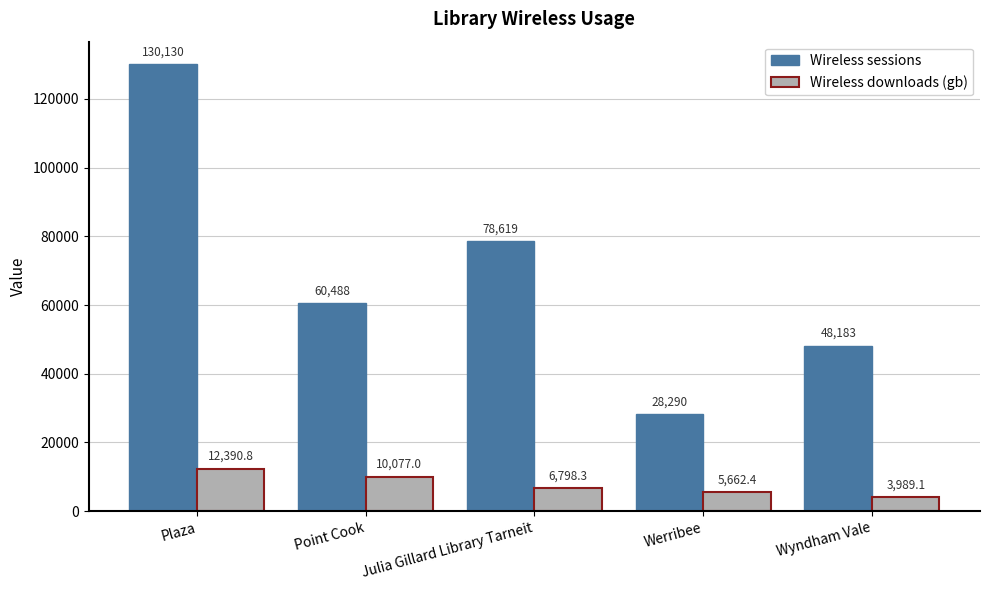

Are the bars horizontal?

No